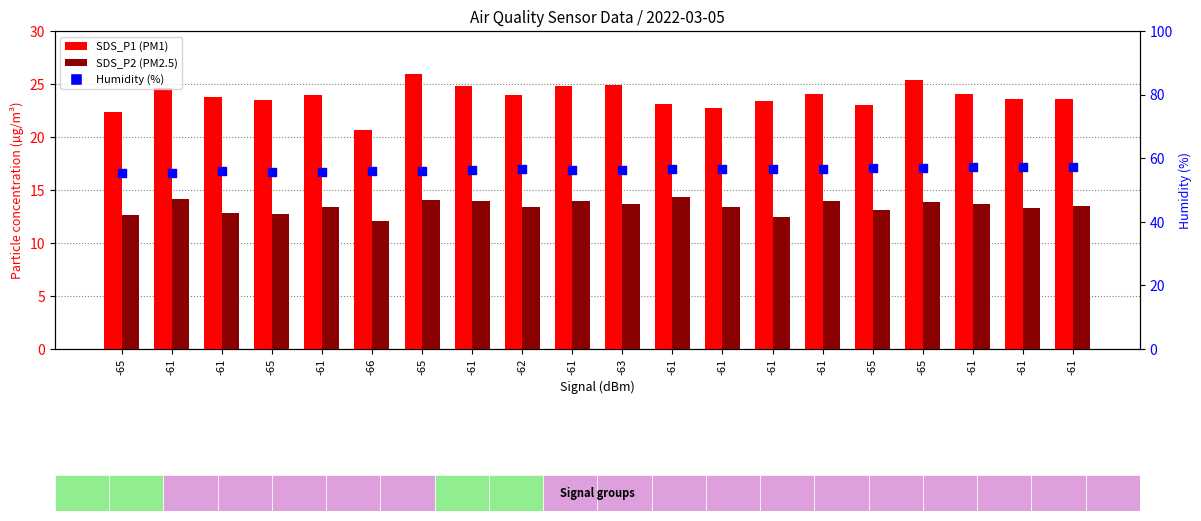

Which series has the widest spread of Y values?

SDS_P1